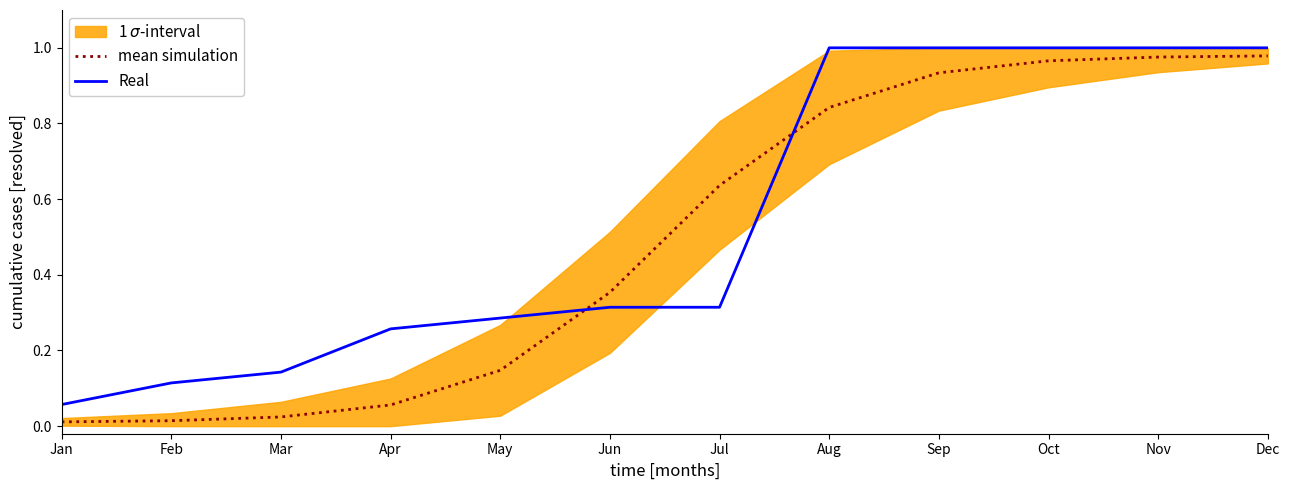

Reading left to right, what are all the values shown in this chart?

mean simulation: 0.0	0.0	0.0	0.1	0.1	0.4	0.6	0.8	0.9	1.0	1.0	1.0
Real: 0.1	0.1	0.1	0.3	0.3	0.3	0.3	1.0	1.0	1.0	1.0	1.0